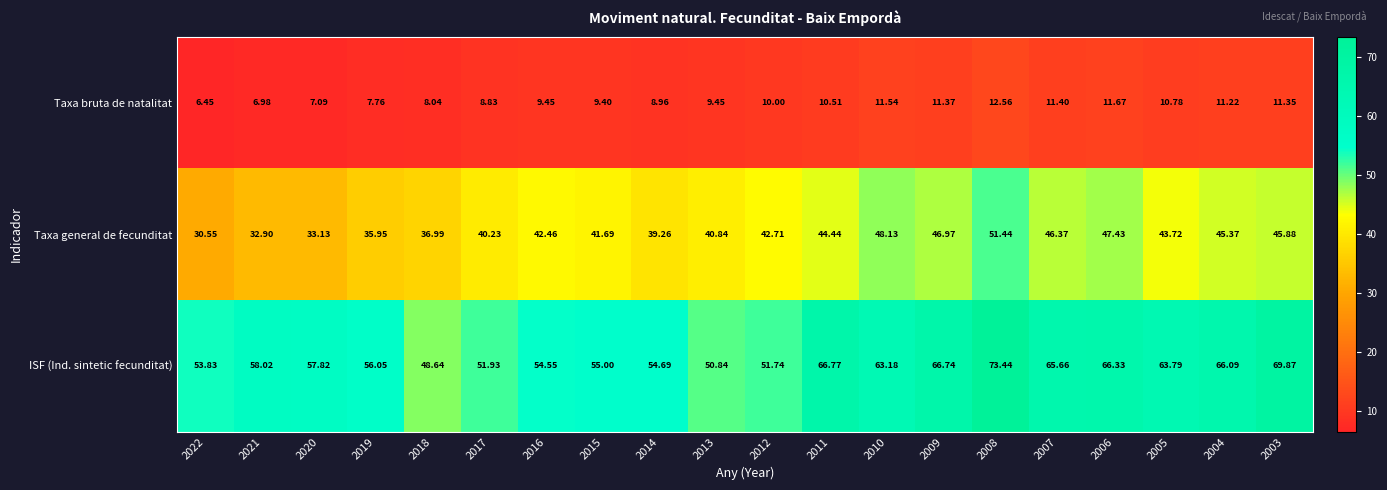

Which series has the largest total across all categories?

ISF (Ind. sintetic fecunditat)